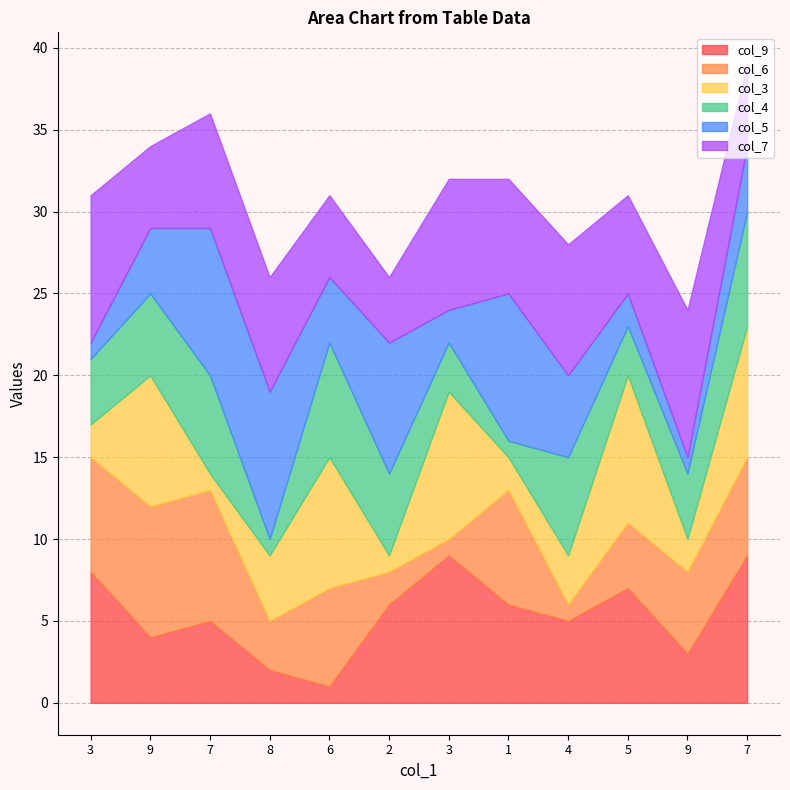

How many data points in col_7 are less than 7?

5